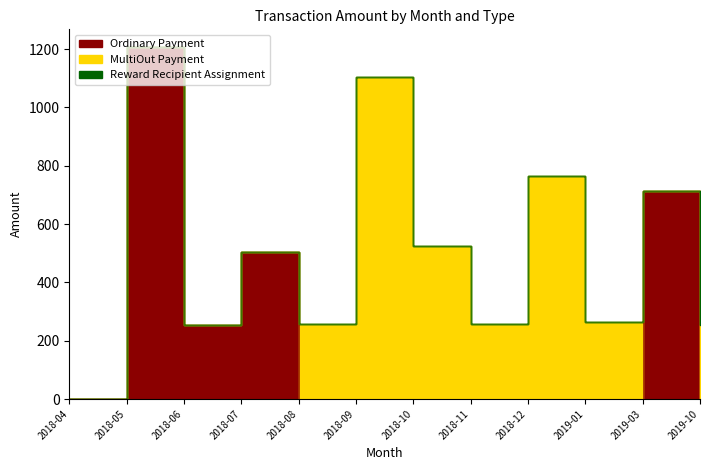

At how many categories does at least one series exceed 322?

6